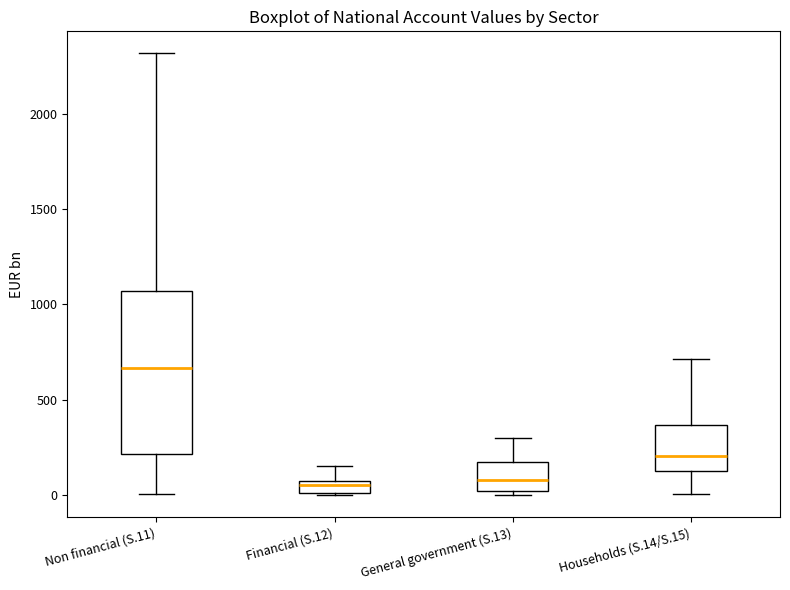

Which box is the tallest, from its lower edge to its upper edge?

Non financial (S.11)